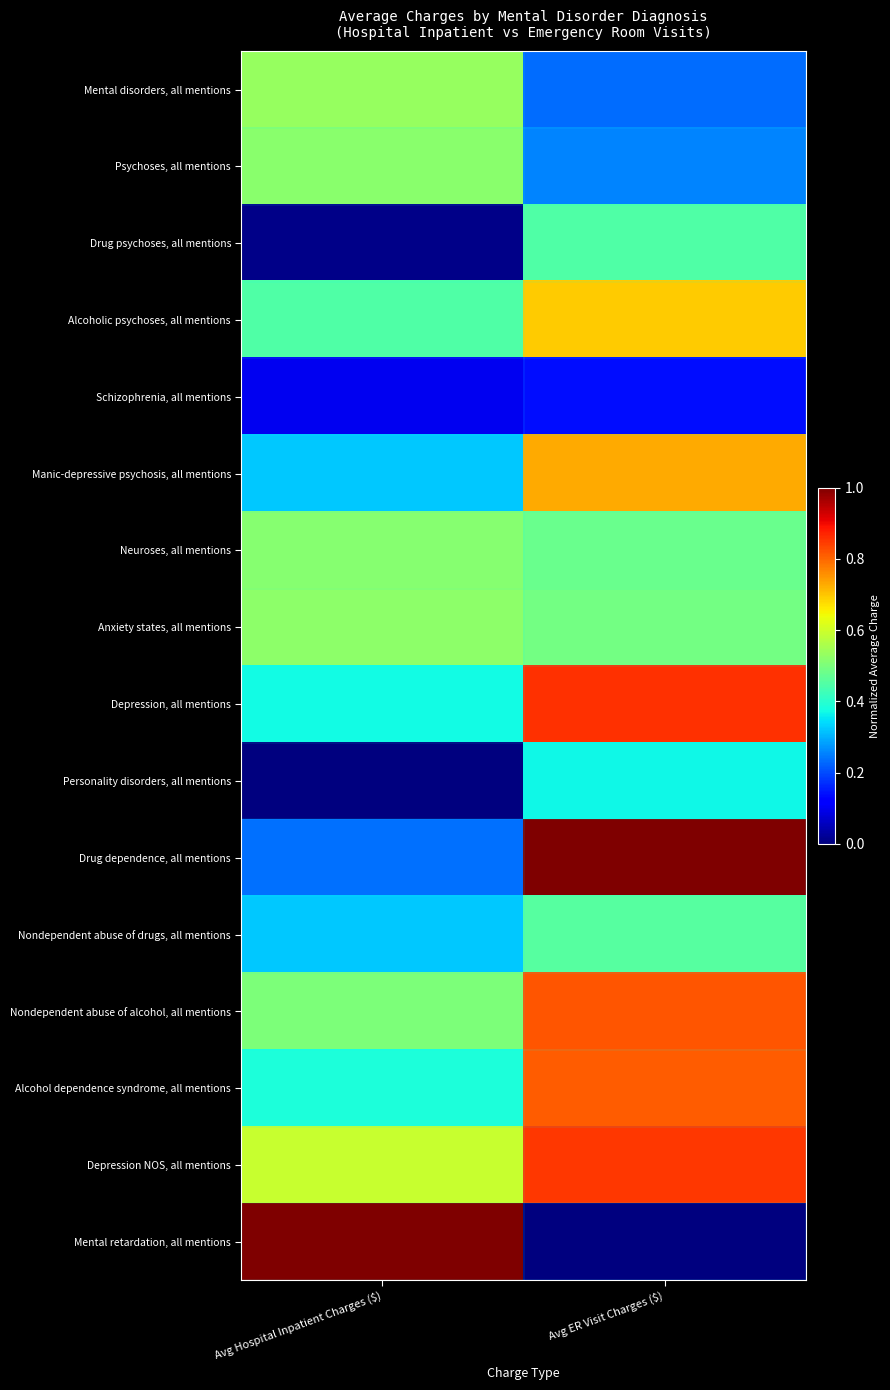

Reading left to right, what are all the values shown in this chart?

Mental disorders, all mentions: Avg Hospital Inpatient Charges ($)=0.5	Avg ER Visit Charges ($)=0.2
Psychoses, all mentions: Avg Hospital Inpatient Charges ($)=0.5	Avg ER Visit Charges ($)=0.3
Drug psychoses, all mentions: Avg Hospital Inpatient Charges ($)=0.0	Avg ER Visit Charges ($)=0.4
Alcoholic psychoses, all mentions: Avg Hospital Inpatient Charges ($)=0.4	Avg ER Visit Charges ($)=0.7
Schizophrenia, all mentions: Avg Hospital Inpatient Charges ($)=0.1	Avg ER Visit Charges ($)=0.1
Manic-depressive psychosis, all mentions: Avg Hospital Inpatient Charges ($)=0.3	Avg ER Visit Charges ($)=0.7
Neuroses, all mentions: Avg Hospital Inpatient Charges ($)=0.5	Avg ER Visit Charges ($)=0.5
Anxiety states, all mentions: Avg Hospital Inpatient Charges ($)=0.5	Avg ER Visit Charges ($)=0.5
Depression, all mentions: Avg Hospital Inpatient Charges ($)=0.4	Avg ER Visit Charges ($)=0.9
Personality disorders, all mentions: Avg Hospital Inpatient Charges ($)=0.0	Avg ER Visit Charges ($)=0.4
Drug dependence, all mentions: Avg Hospital Inpatient Charges ($)=0.2	Avg ER Visit Charges ($)=1.0
Nondependent abuse of drugs, all mentions: Avg Hospital Inpatient Charges ($)=0.3	Avg ER Visit Charges ($)=0.5
Nondependent abuse of alcohol, all mentions: Avg Hospital Inpatient Charges ($)=0.5	Avg ER Visit Charges ($)=0.8
Alcohol dependence syndrome, all mentions: Avg Hospital Inpatient Charges ($)=0.4	Avg ER Visit Charges ($)=0.8
Depression NOS, all mentions: Avg Hospital Inpatient Charges ($)=0.6	Avg ER Visit Charges ($)=0.8
Mental retardation, all mentions: Avg Hospital Inpatient Charges ($)=1.0	Avg ER Visit Charges ($)=0.0